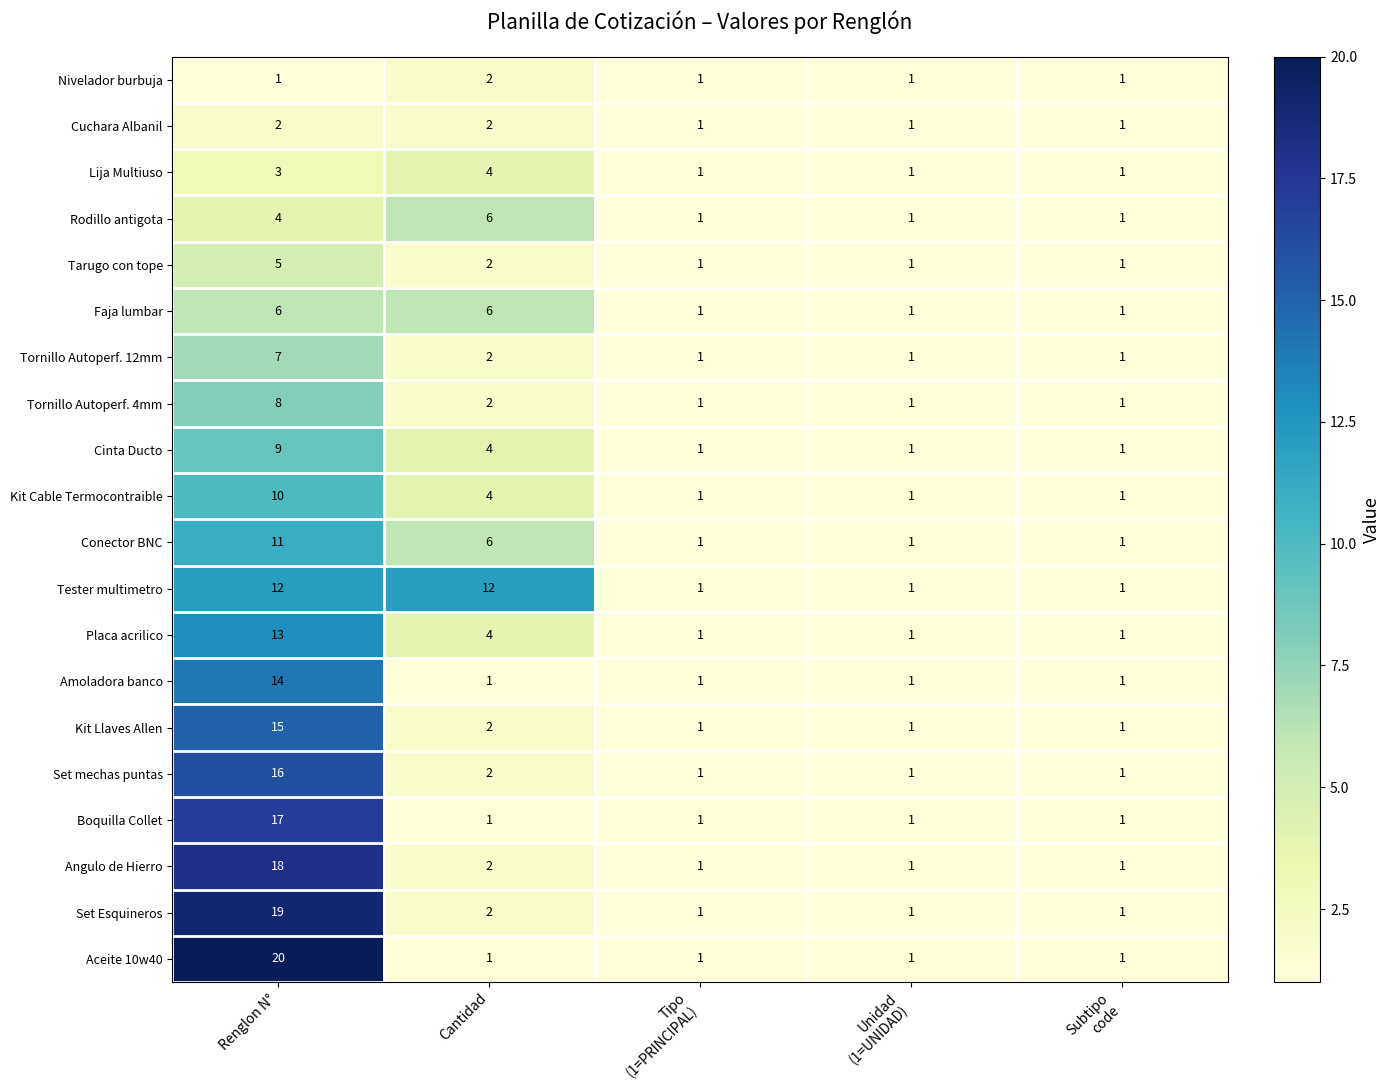

What is the spread (max minus min) of values at Renglon N°?

19